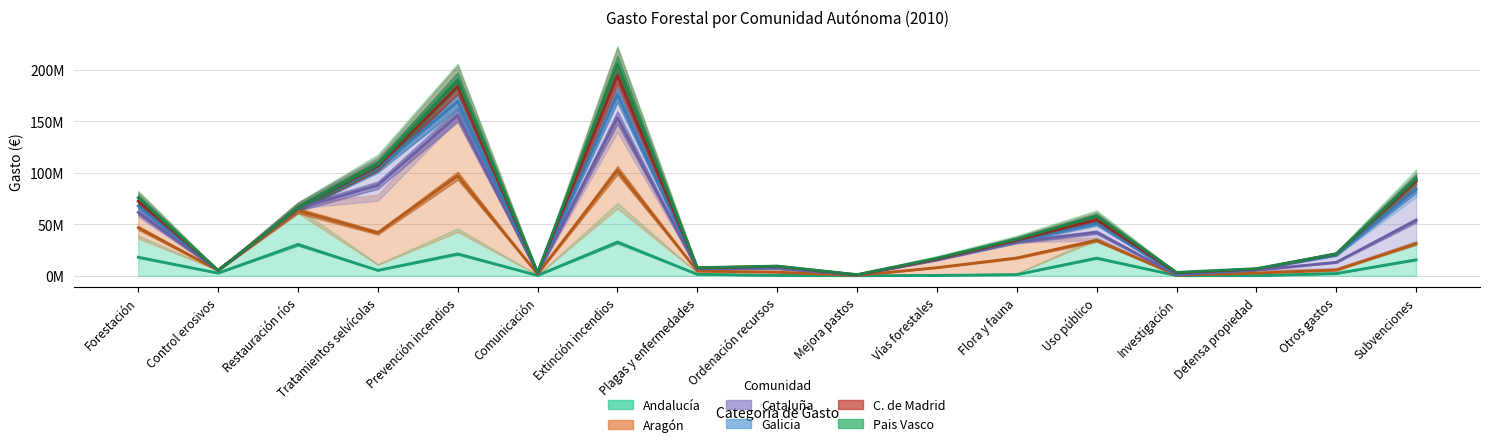

How many data points does each series have?

17